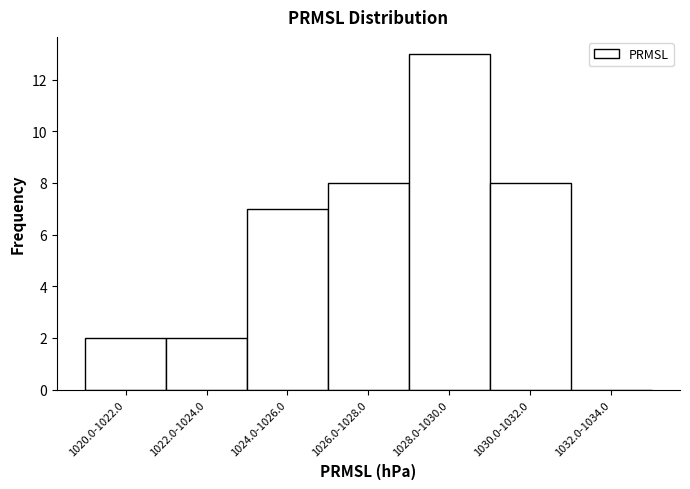

Reading left to right, list all the values displayed in this chart.

1020.0-1022.0=2	1022.0-1024.0=2	1024.0-1026.0=7	1026.0-1028.0=8	1028.0-1030.0=13	1030.0-1032.0=8	1032.0-1034.0=0